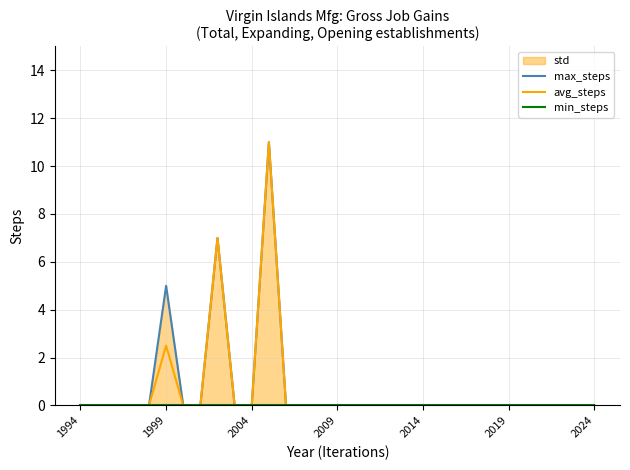

The value of avg_steps at 2019 is -5.3. True or false?

False